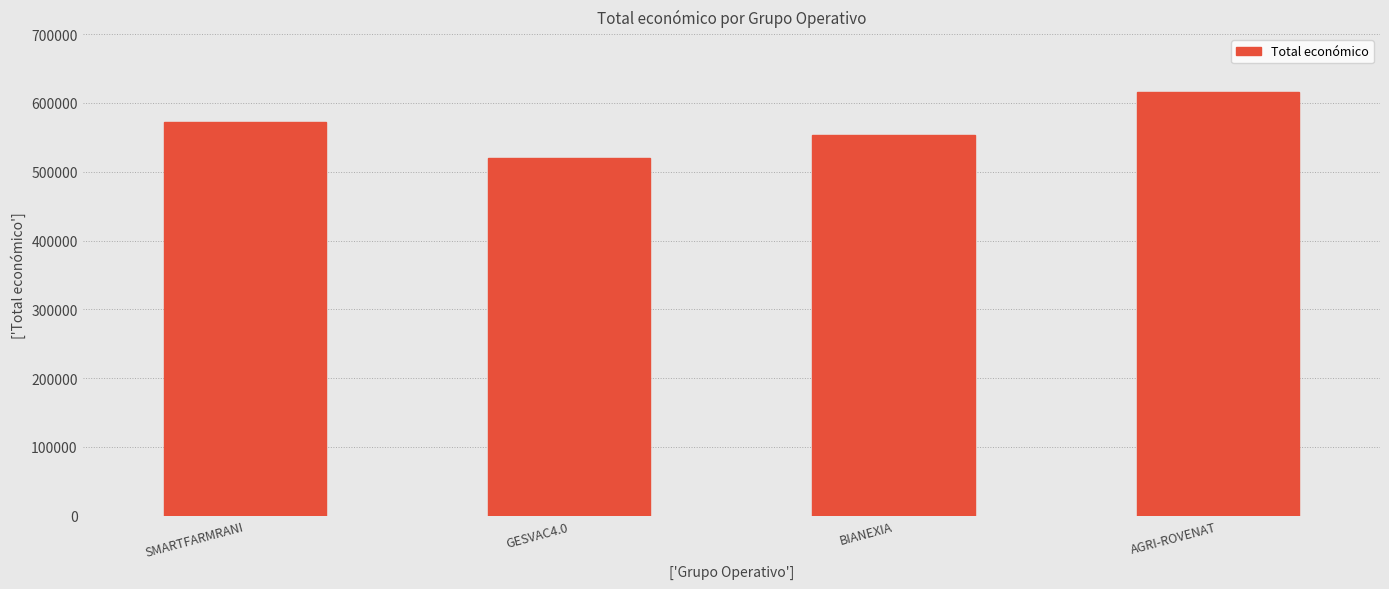

Approximately how many times larger is the value at BIANEXIA compared to AGRI-ROVENAT?

0.9